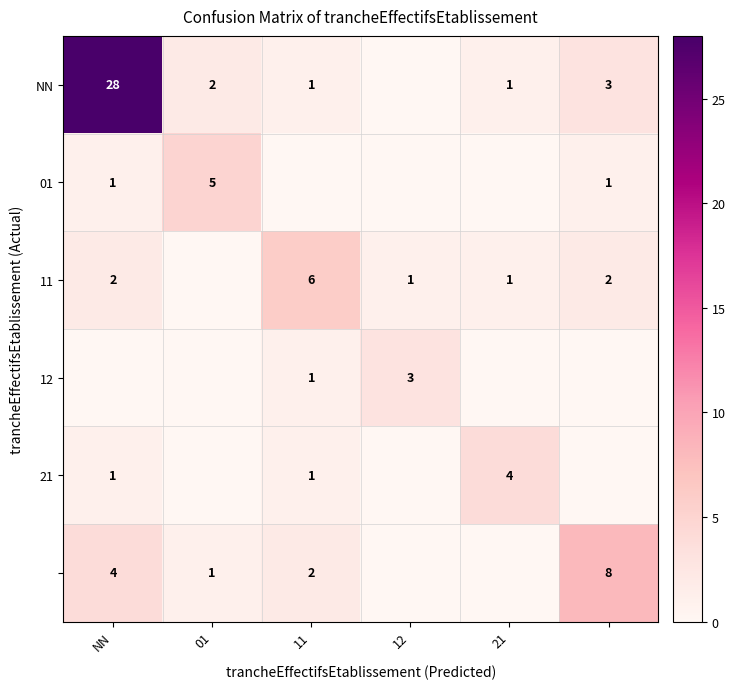

True or false: 12 has a value of 2 at 12.

False